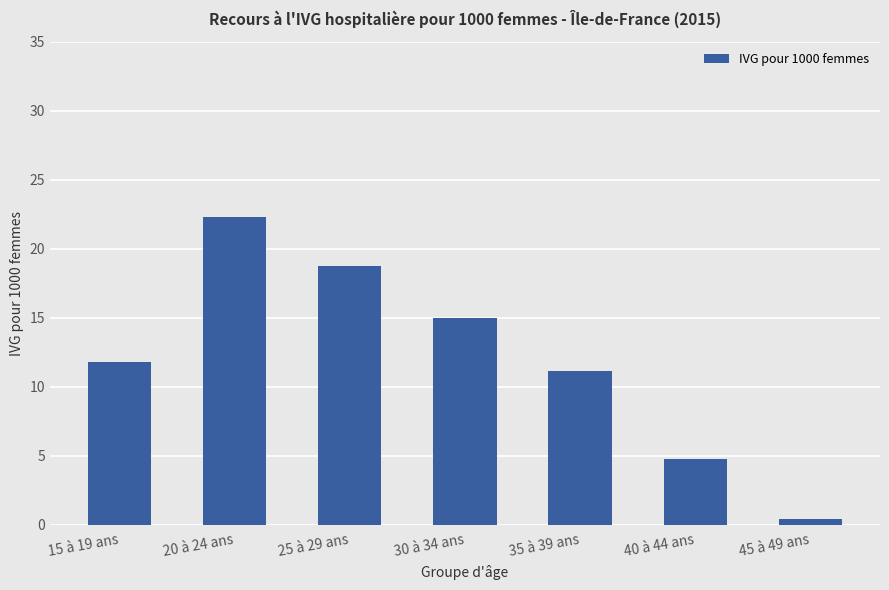

Rank the categories by value from lowest to highest.

45 à 49 ans, 40 à 44 ans, 35 à 39 ans, 15 à 19 ans, 30 à 34 ans, 25 à 29 ans, 20 à 24 ans